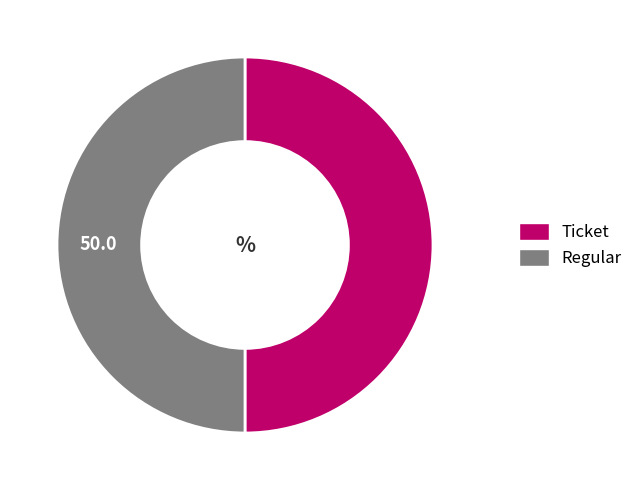

True or false: Ticket accounts for 64% of the total.

False